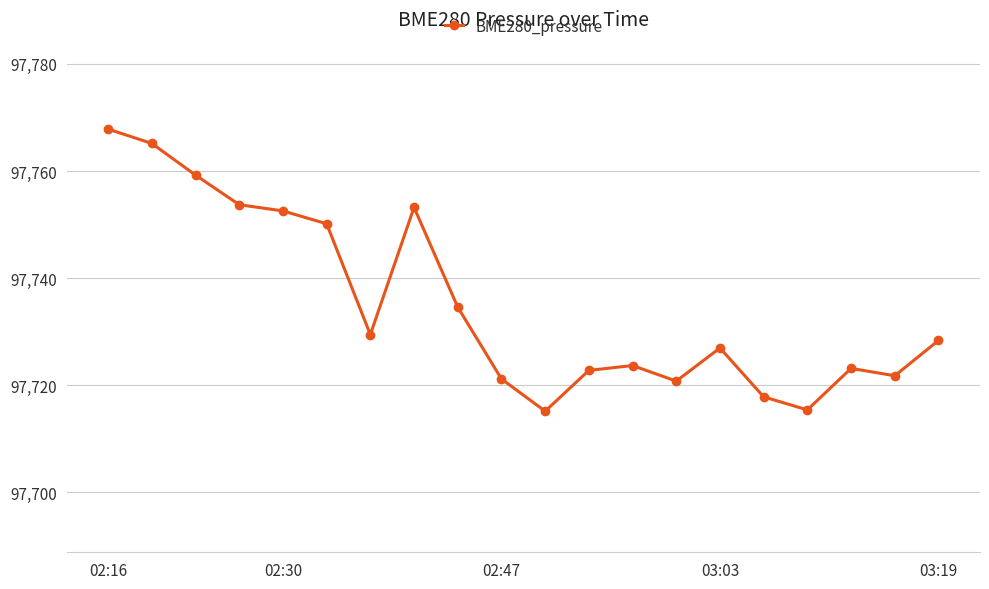

What is the average value?

97735.2